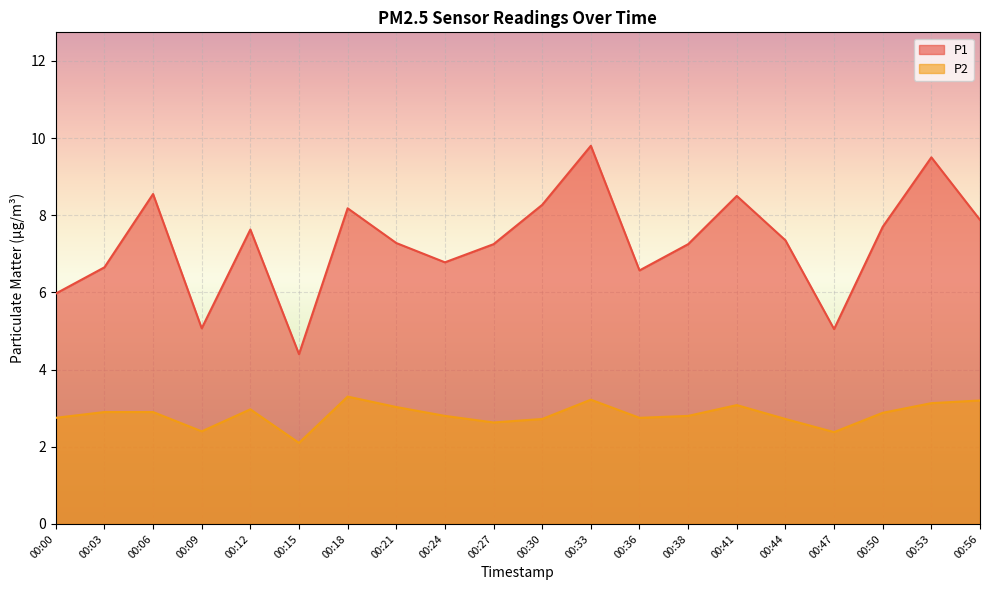

The value of P2 at 00:18 is 3.3. True or false?

True